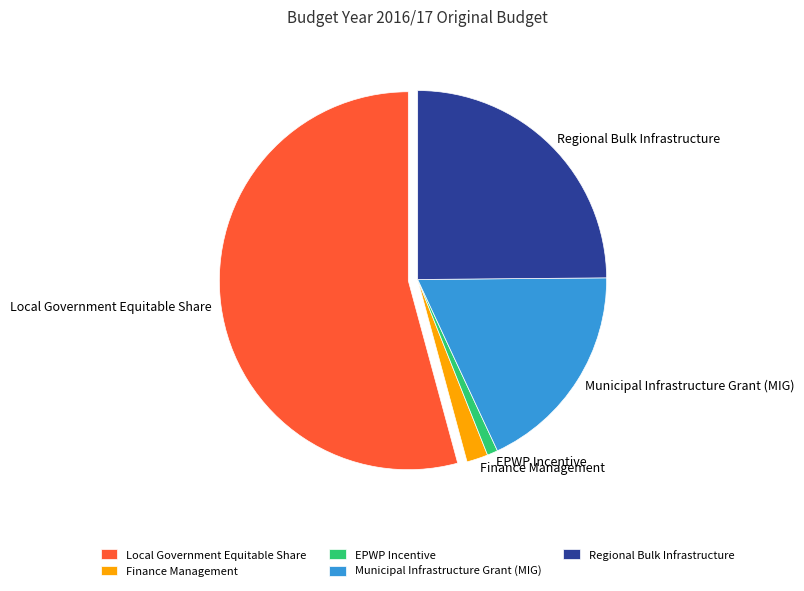

What is the smallest slice in the pie chart?

EPWP Incentive